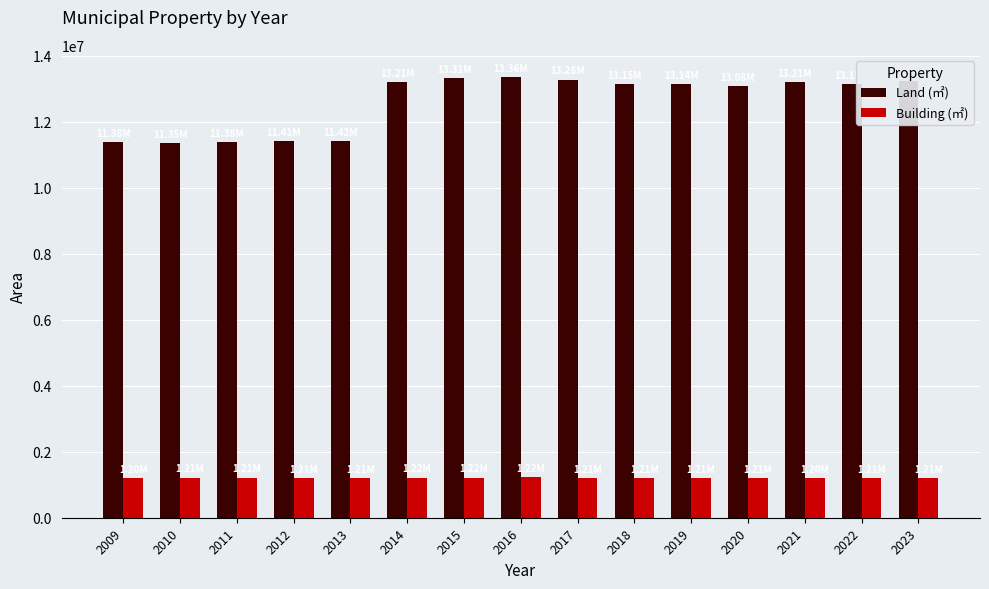

The Land (㎡) series shows 23450482 at 2014. True or false?

False